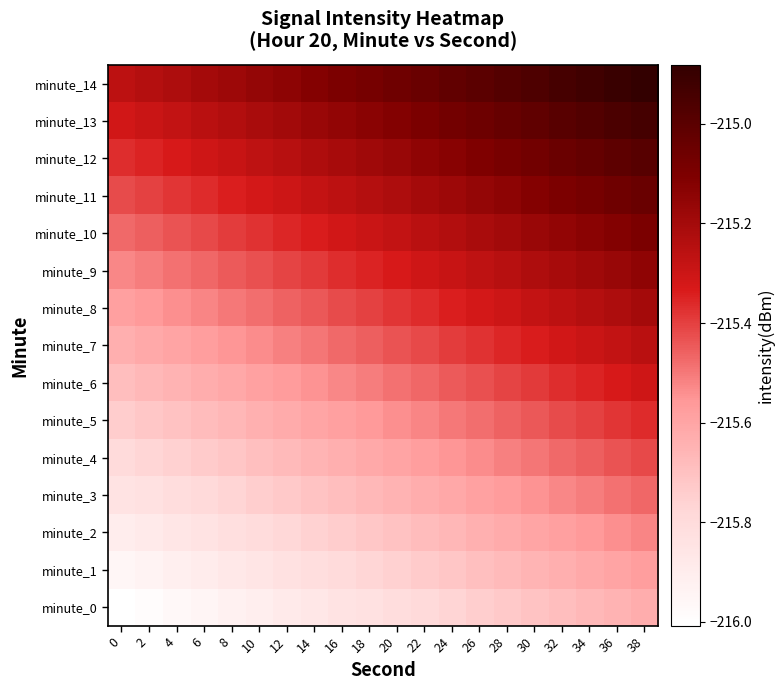

Reading right to left, list all the values displayed in this chart.

minute_0: 38=-215.6	36=-215.6	34=-215.7	32=-215.7	30=-215.7	28=-215.7	26=-215.7	24=-215.8	22=-215.8	20=-215.8	18=-215.8	16=-215.8	14=-215.9	12=-215.9	10=-215.9	8=-215.9	6=-215.9	4=-216.0	2=-216.0	0=-216.0
minute_1: 38=-215.6	36=-215.6	34=-215.6	32=-215.6	30=-215.7	28=-215.7	26=-215.7	24=-215.7	22=-215.7	20=-215.8	18=-215.8	16=-215.8	14=-215.8	12=-215.8	10=-215.9	8=-215.9	6=-215.9	4=-215.9	2=-215.9	0=-216.0
minute_2: 38=-215.5	36=-215.5	34=-215.6	32=-215.6	30=-215.6	28=-215.6	26=-215.6	24=-215.7	22=-215.7	20=-215.7	18=-215.7	16=-215.7	14=-215.8	12=-215.8	10=-215.8	8=-215.8	6=-215.8	4=-215.9	2=-215.9	0=-215.9
minute_3: 38=-215.5	36=-215.5	34=-215.5	32=-215.5	30=-215.5	28=-215.6	26=-215.6	24=-215.6	22=-215.6	20=-215.6	18=-215.7	16=-215.7	14=-215.7	12=-215.7	10=-215.7	8=-215.8	6=-215.8	4=-215.8	2=-215.8	0=-215.8
minute_4: 38=-215.4	36=-215.4	34=-215.5	32=-215.5	30=-215.5	28=-215.5	26=-215.5	24=-215.6	22=-215.6	20=-215.6	18=-215.6	16=-215.6	14=-215.7	12=-215.7	10=-215.7	8=-215.7	6=-215.7	4=-215.8	2=-215.8	0=-215.8
minute_5: 38=-215.4	36=-215.4	34=-215.4	32=-215.4	30=-215.4	28=-215.5	26=-215.5	24=-215.5	22=-215.5	20=-215.5	18=-215.6	16=-215.6	14=-215.6	12=-215.6	10=-215.6	8=-215.7	6=-215.7	4=-215.7	2=-215.7	0=-215.7
minute_6: 38=-215.3	36=-215.3	34=-215.3	32=-215.4	30=-215.4	28=-215.4	26=-215.4	24=-215.4	22=-215.5	20=-215.5	18=-215.5	16=-215.5	14=-215.5	12=-215.6	10=-215.6	8=-215.6	6=-215.6	4=-215.6	2=-215.7	0=-215.7
minute_7: 38=-215.3	36=-215.3	34=-215.3	32=-215.3	30=-215.3	28=-215.4	26=-215.4	24=-215.4	22=-215.4	20=-215.4	18=-215.5	16=-215.5	14=-215.5	12=-215.5	10=-215.5	8=-215.6	6=-215.6	4=-215.6	2=-215.6	0=-215.6
minute_8: 38=-215.2	36=-215.2	34=-215.2	32=-215.3	30=-215.3	28=-215.3	26=-215.3	24=-215.3	22=-215.4	20=-215.4	18=-215.4	16=-215.4	14=-215.4	12=-215.5	10=-215.5	8=-215.5	6=-215.5	4=-215.5	2=-215.6	0=-215.6
minute_9: 38=-215.1	36=-215.2	34=-215.2	32=-215.2	30=-215.2	28=-215.2	26=-215.3	24=-215.3	22=-215.3	20=-215.3	18=-215.3	16=-215.4	14=-215.4	12=-215.4	10=-215.4	8=-215.4	6=-215.5	4=-215.5	2=-215.5	0=-215.5
minute_10: 38=-215.1	36=-215.1	34=-215.1	32=-215.2	30=-215.2	28=-215.2	26=-215.2	24=-215.2	22=-215.3	20=-215.3	18=-215.3	16=-215.3	14=-215.3	12=-215.4	10=-215.4	8=-215.4	6=-215.4	4=-215.4	2=-215.5	0=-215.5
minute_11: 38=-215.0	36=-215.1	34=-215.1	32=-215.1	30=-215.1	28=-215.1	26=-215.2	24=-215.2	22=-215.2	20=-215.2	18=-215.2	16=-215.3	14=-215.3	12=-215.3	10=-215.3	8=-215.3	6=-215.4	4=-215.4	2=-215.4	0=-215.4
minute_12: 38=-215.0	36=-215.0	34=-215.0	32=-215.0	30=-215.1	28=-215.1	26=-215.1	24=-215.1	22=-215.1	20=-215.2	18=-215.2	16=-215.2	14=-215.2	12=-215.2	10=-215.3	8=-215.3	6=-215.3	4=-215.3	2=-215.3	0=-215.4
minute_13: 38=-214.9	36=-215.0	34=-215.0	32=-215.0	30=-215.0	28=-215.0	26=-215.1	24=-215.1	22=-215.1	20=-215.1	18=-215.1	16=-215.2	14=-215.2	12=-215.2	10=-215.2	8=-215.2	6=-215.3	4=-215.3	2=-215.3	0=-215.3
minute_14: 38=-214.9	36=-214.9	34=-214.9	32=-214.9	30=-215.0	28=-215.0	26=-215.0	24=-215.0	22=-215.0	20=-215.1	18=-215.1	16=-215.1	14=-215.1	12=-215.1	10=-215.2	8=-215.2	6=-215.2	4=-215.2	2=-215.2	0=-215.3